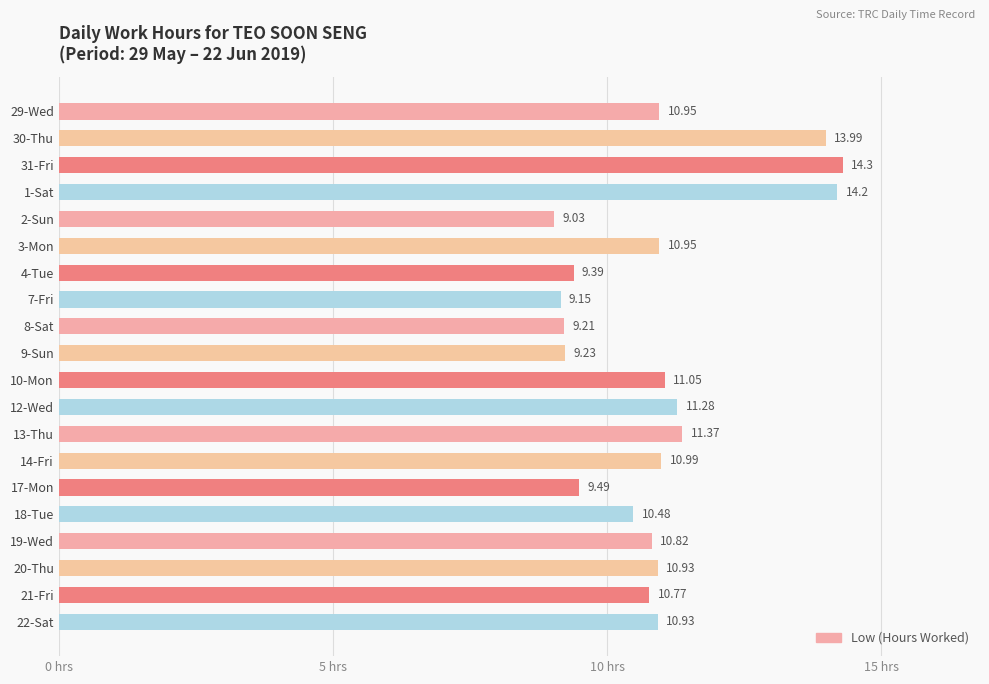

What is the sum of all values?

218.5